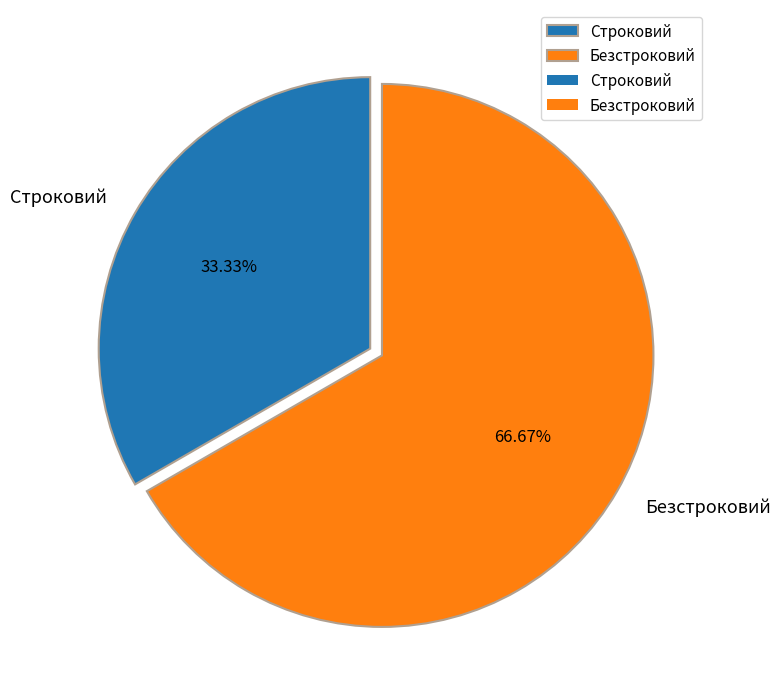

Approximately how many times larger is the value at Безстроковий compared to Строковий?

2.0